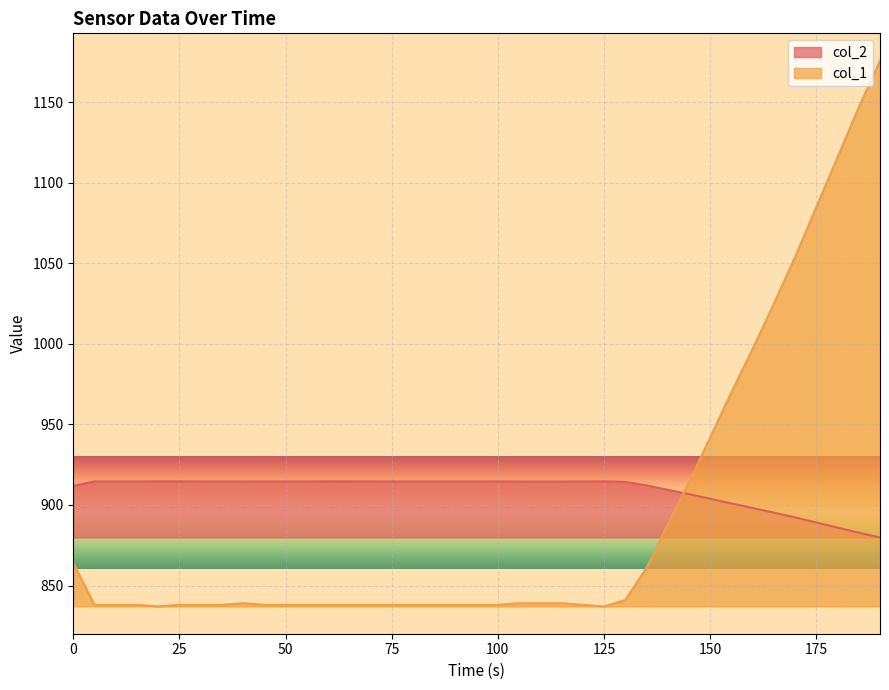

List the series in order of their overall mean, lowest first.

col_1, col_2